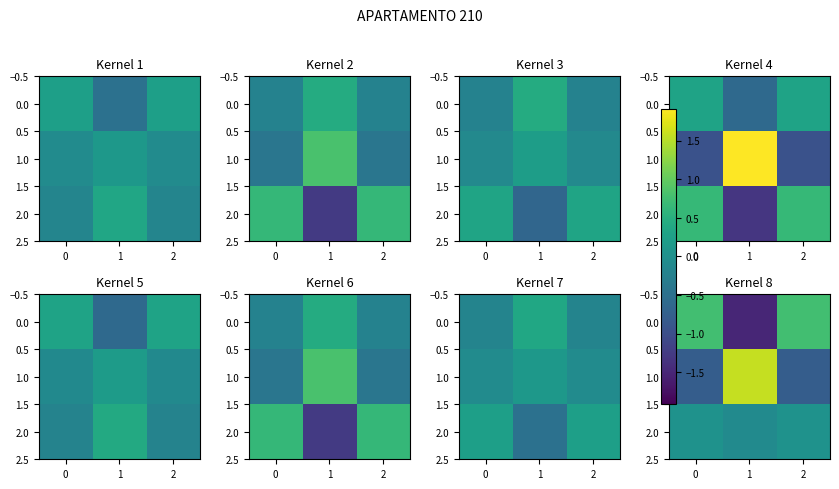

Count the number of categories in the chart.

3